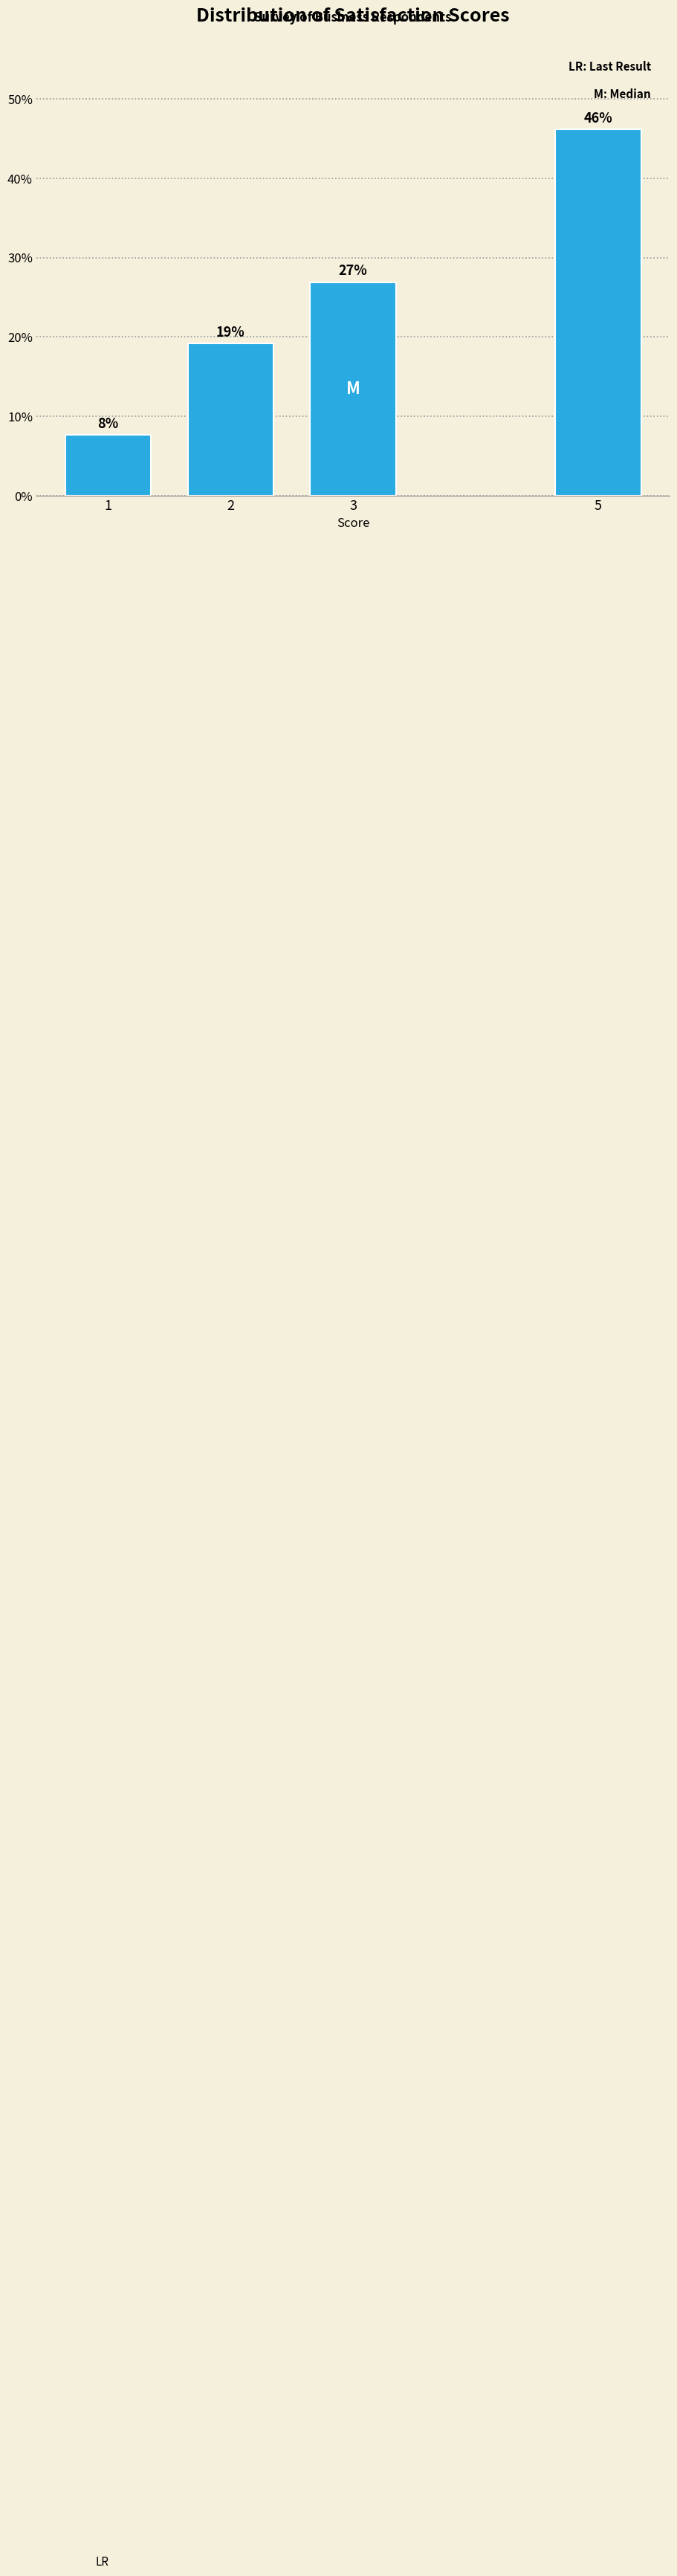

What is the sum of all values?

100.0